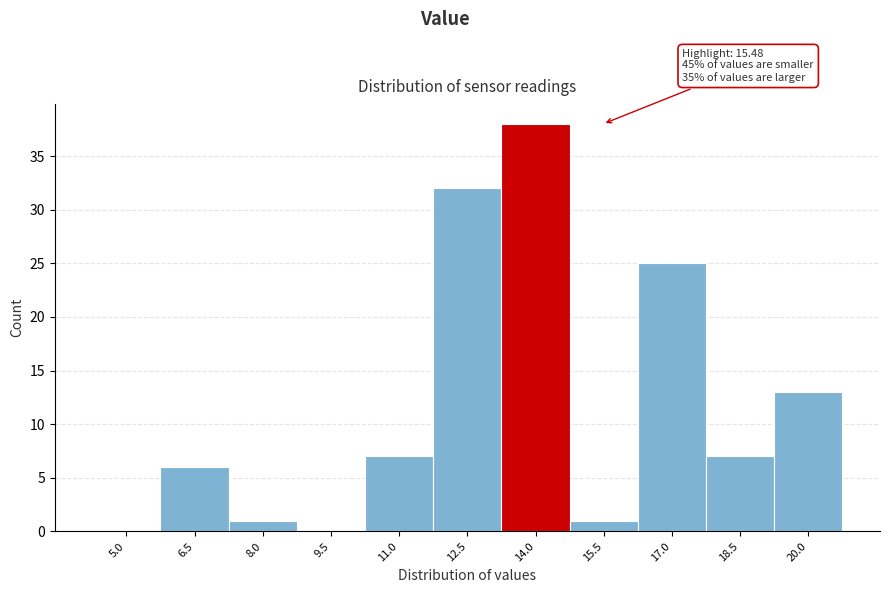

Reading right to left, list all the values displayed in this chart.

20.0=13	18.5=7	17.0=25	15.5=1	14.0=38	12.5=32	11.0=7	9.5=0	8.0=1	6.5=6	5.0=0